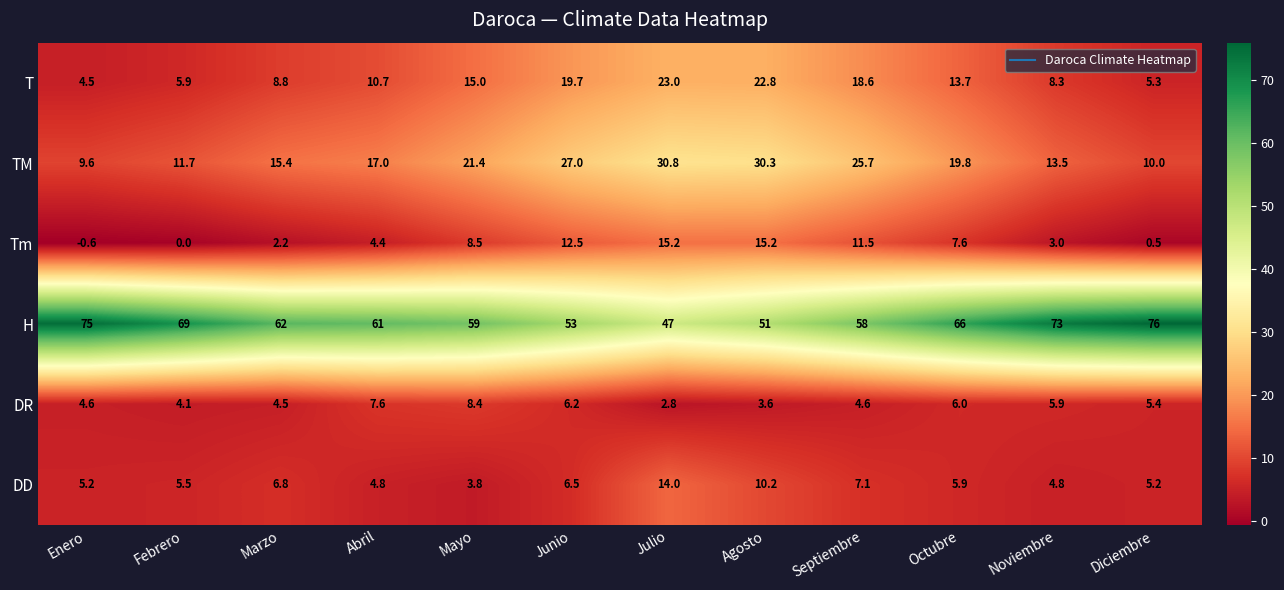

What is the sum of the DR values at Diciembre and Marzo?

9.9